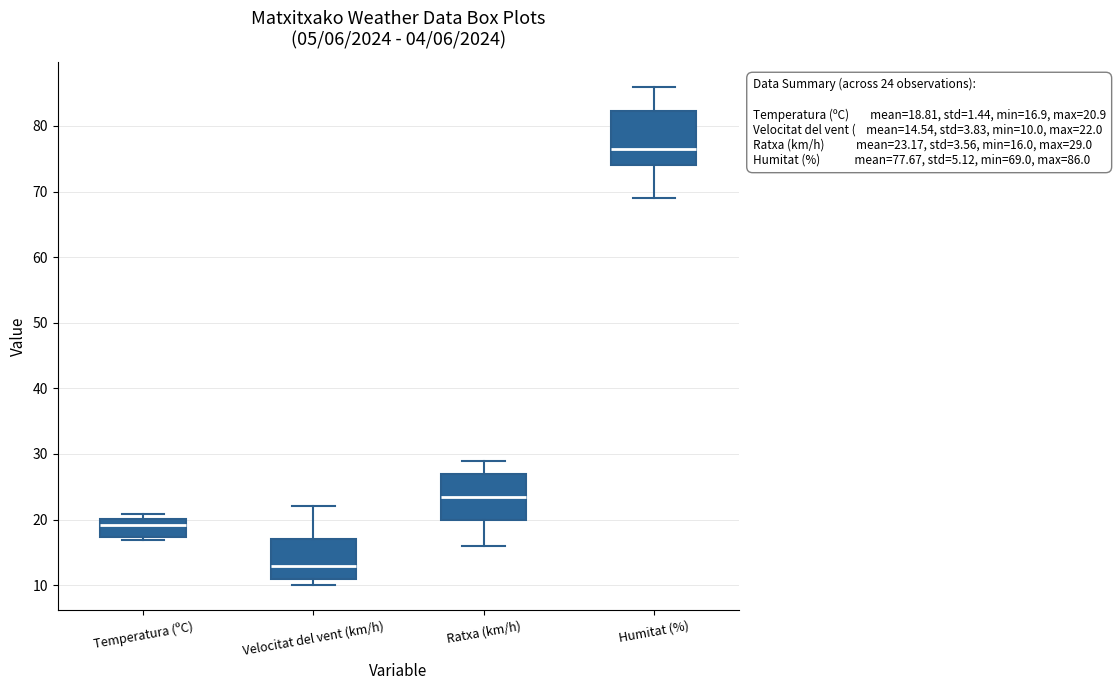

Which box's median line is the highest?

Humitat (%)